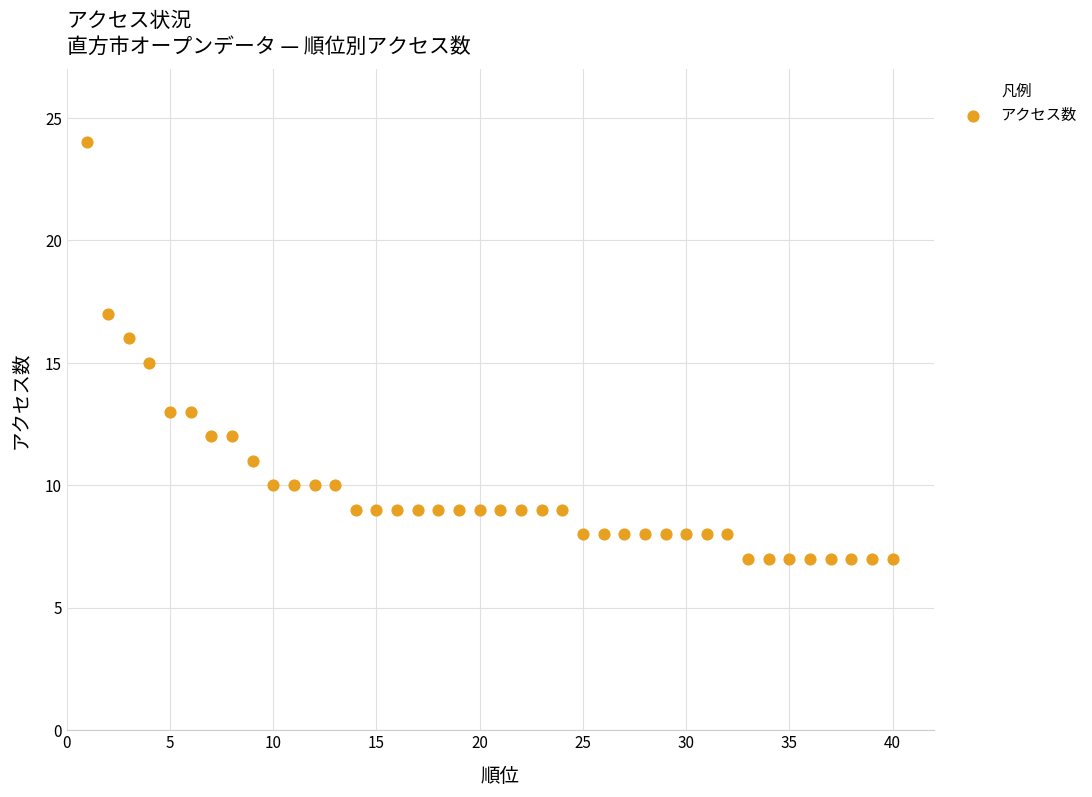

What is the range of Y values (max minus min)?

17